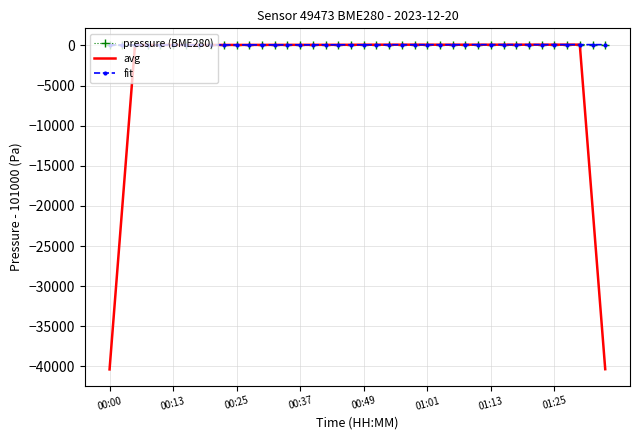

Which series has the largest range (max minus min)?

avg